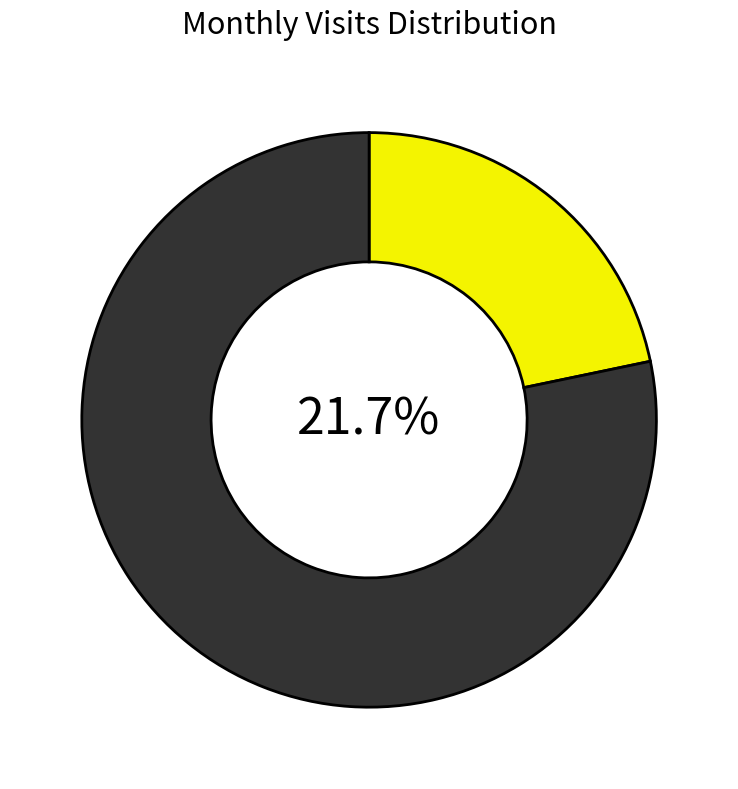

Is it true that 2024-01 is 10% of the pie?

False